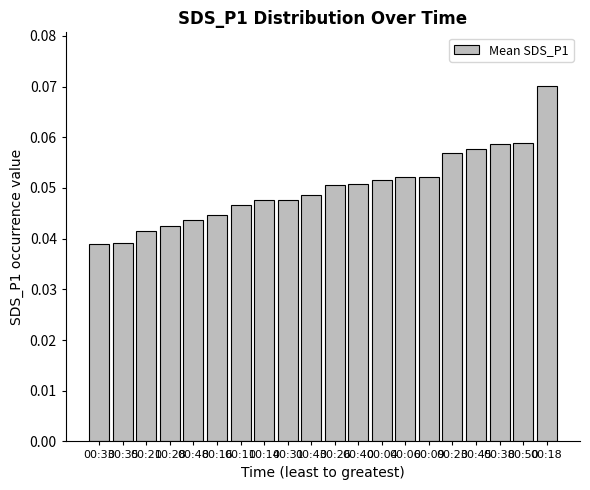

The chart shows a value of 0.1 at 00:28. True or false?

False